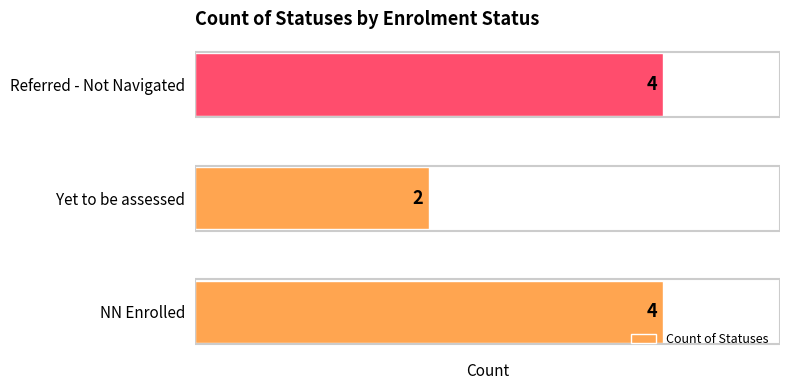

Which category has the lowest value across all series?

Yet to be assessed